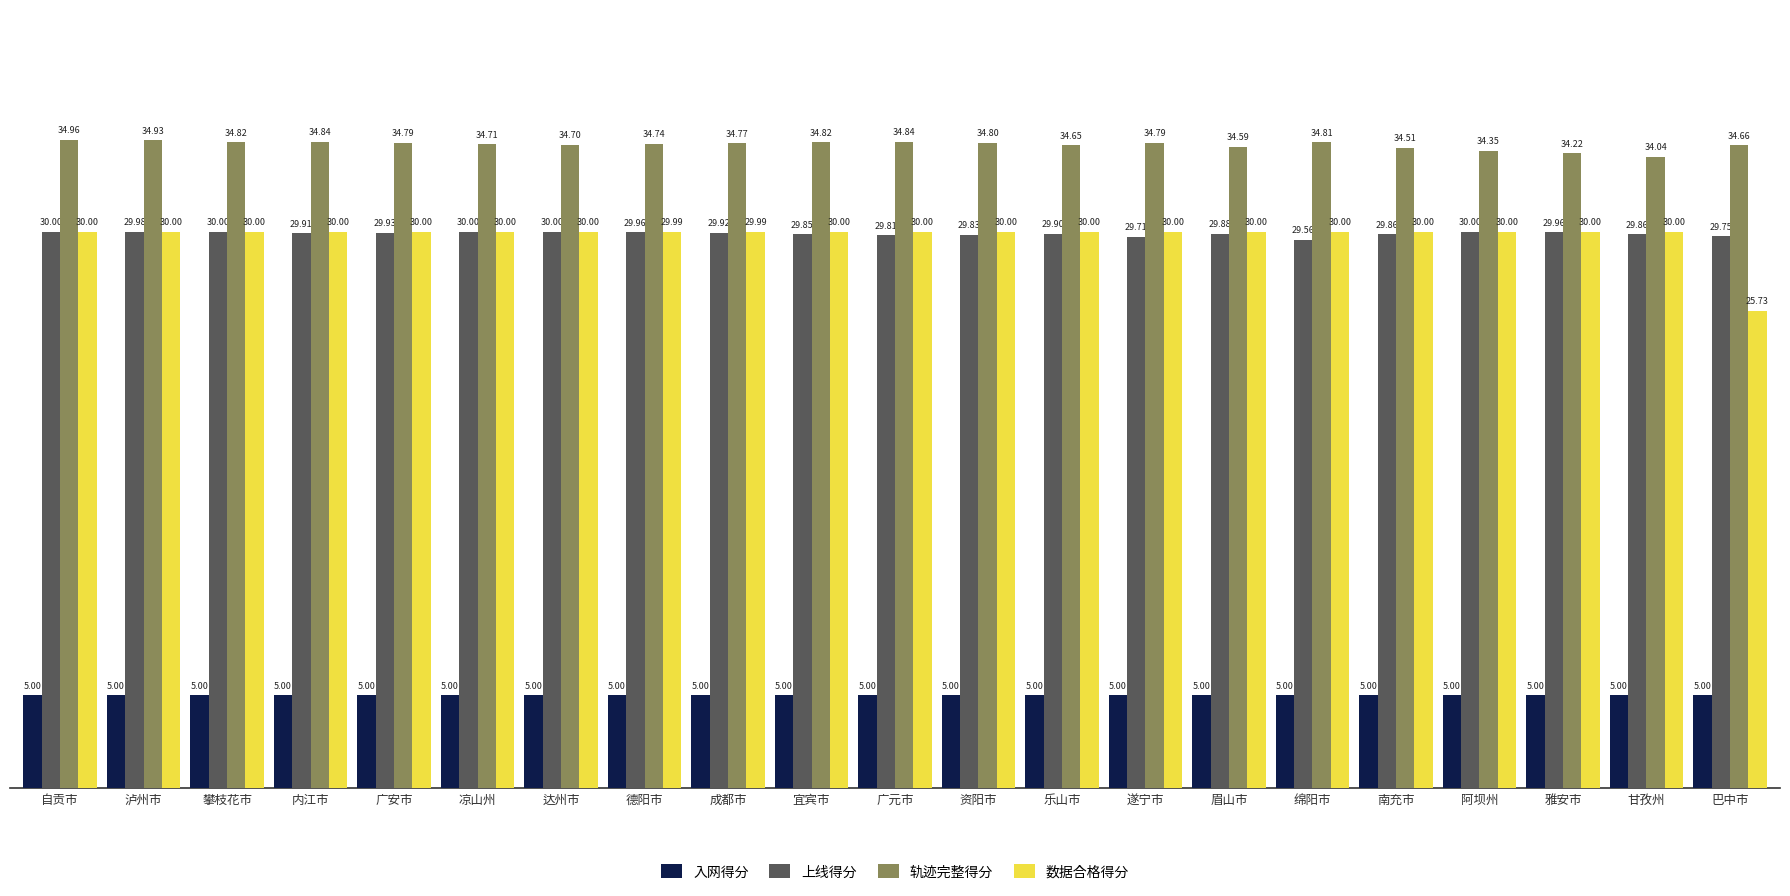

True or false: 上线得分 has a value of 41.6 at 达州市.

False